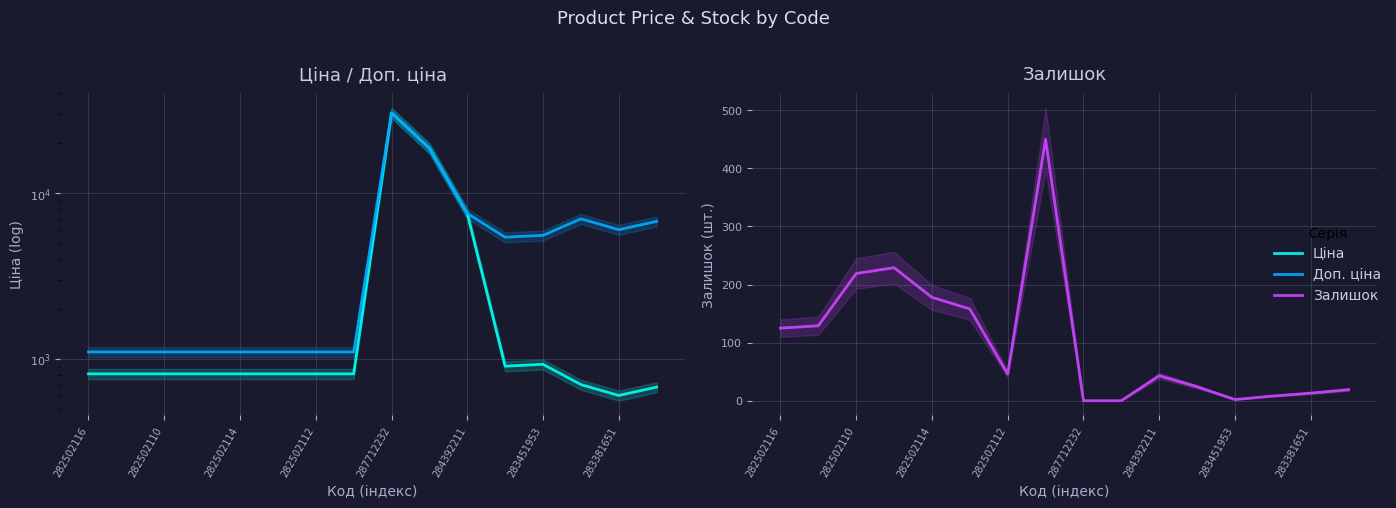

How many lines are shown in the chart?

3